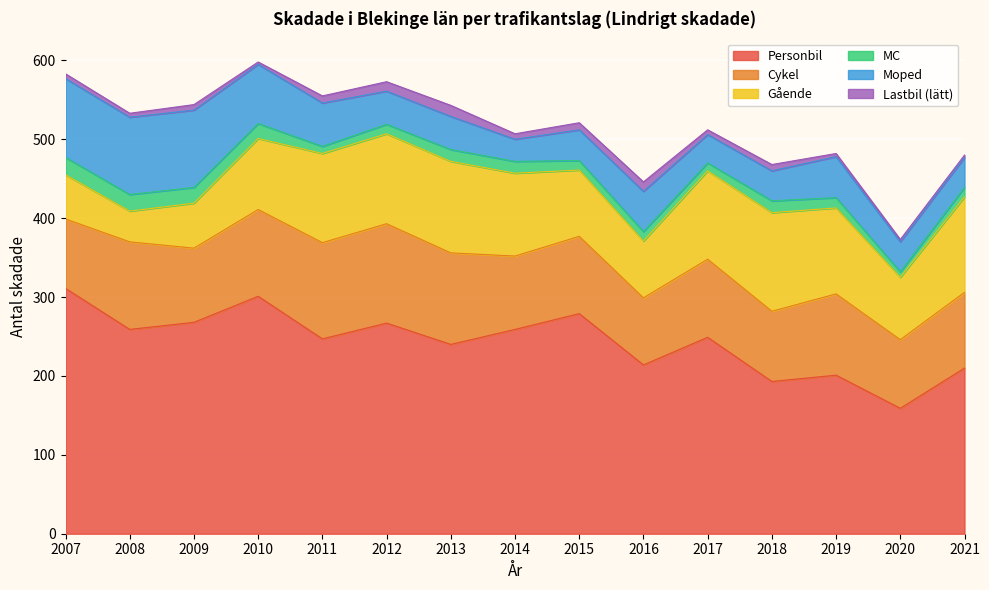

True or false: Lastbil (lätt) has a value of 12 at 2016.

True